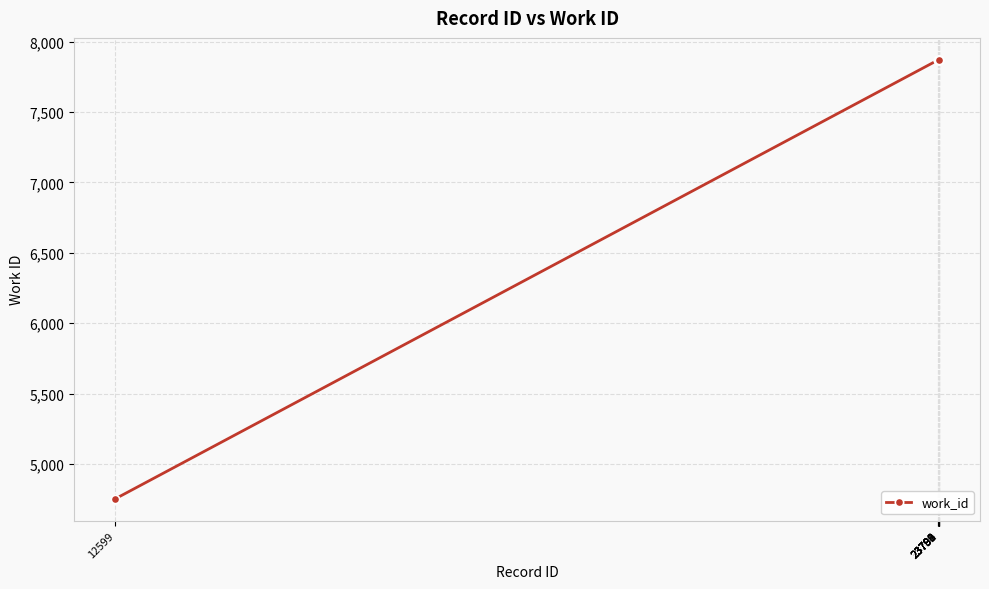

What is the value of the 6th point from the left?

7870